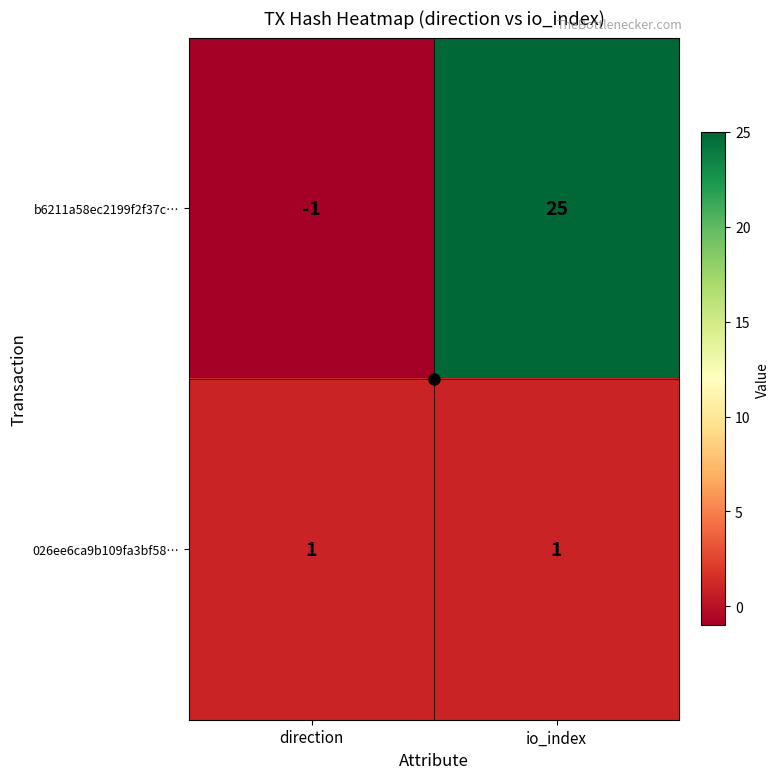

The value of b6211a58ec2199f2f37c… at direction is 0. True or false?

False